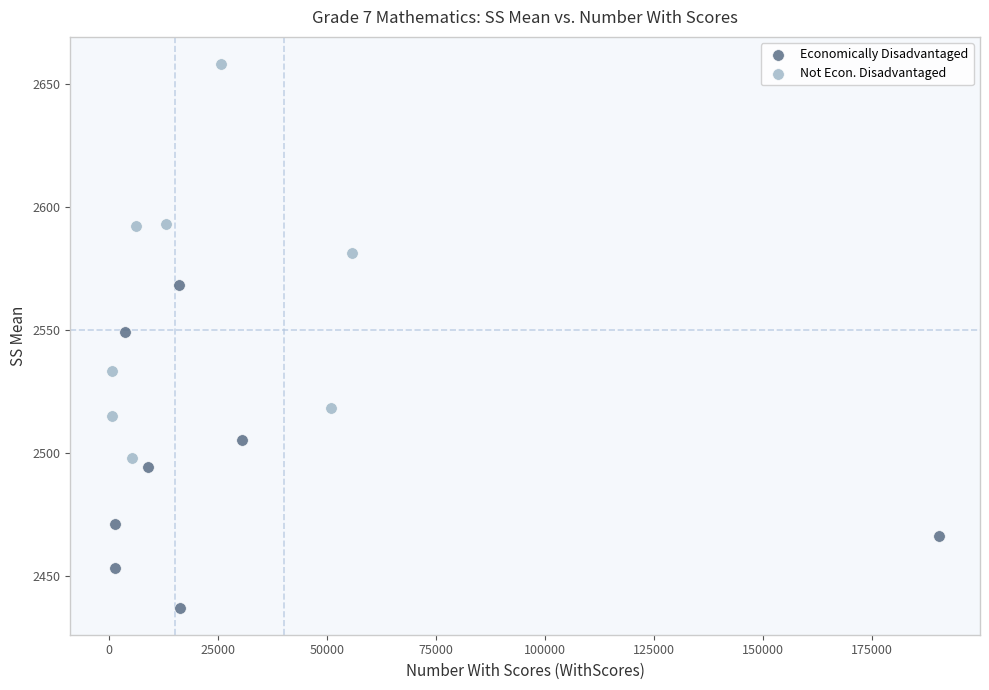

Which series reaches the maximum Y coordinate?

Not Econ. Disadvantaged